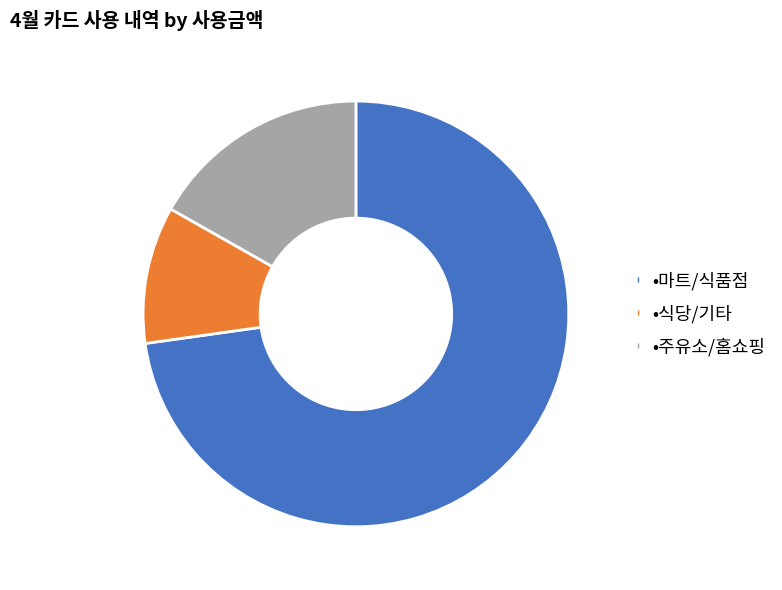

Is there a majority slice in this chart?

Yes